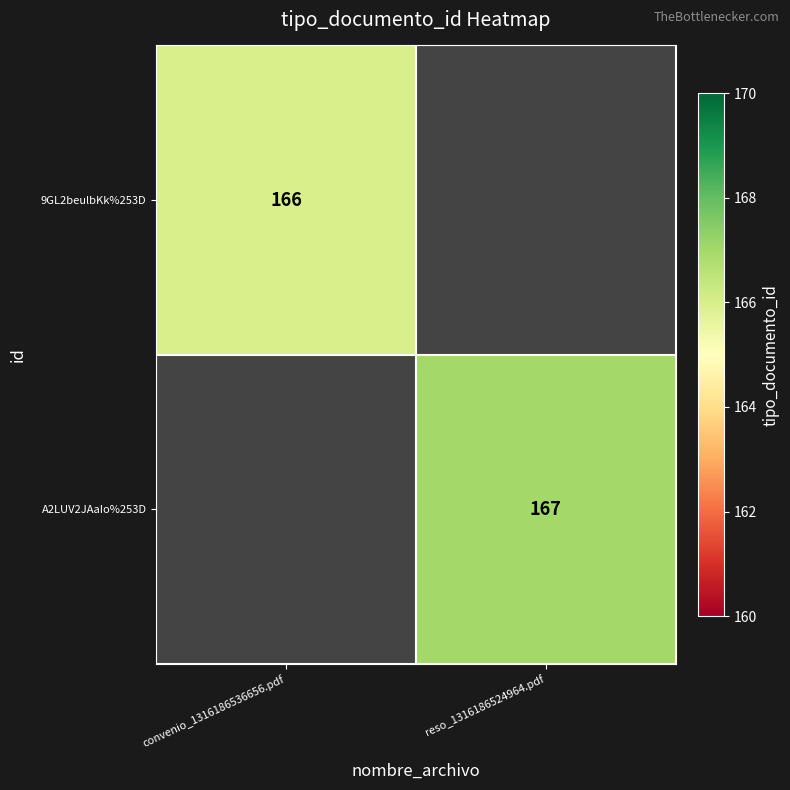

The 9GL2beulbKk%253D series shows 111 at convenio_1316186536656.pdf. True or false?

False